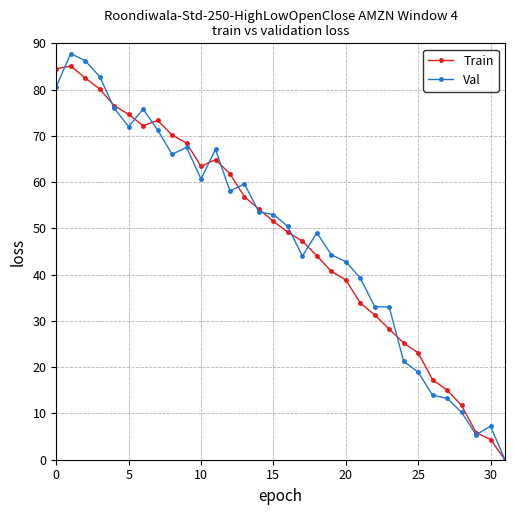

At how many categories does at least one series exceed 20?

26